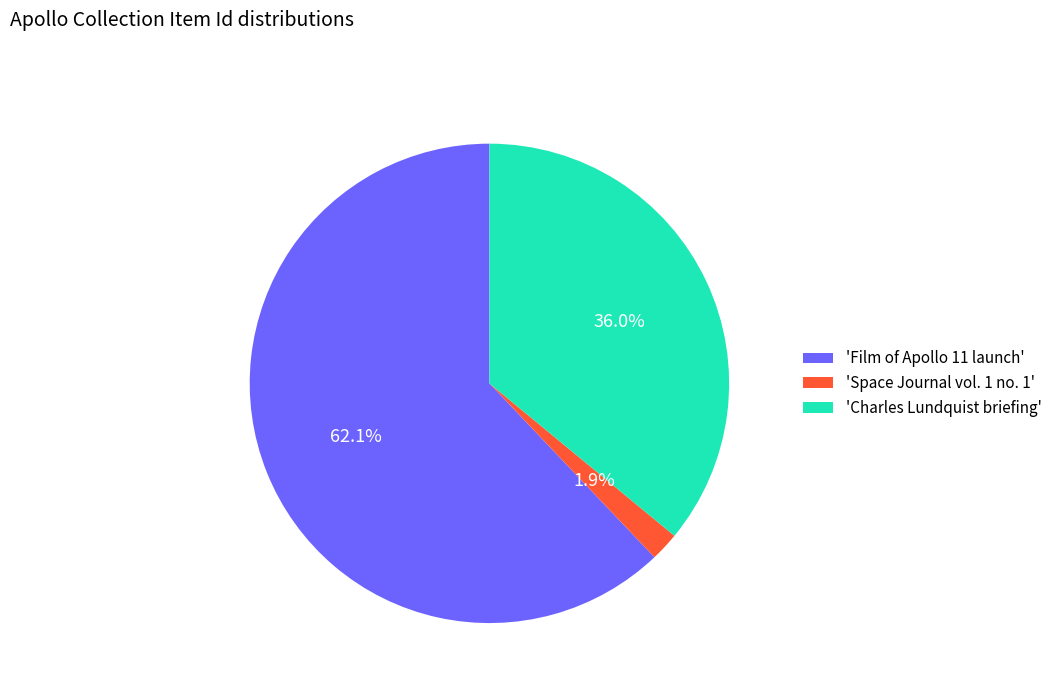

Which has a higher value, 'Charles Lundquist briefing' or 'Film of Apollo 11 launch'?

'Film of Apollo 11 launch'